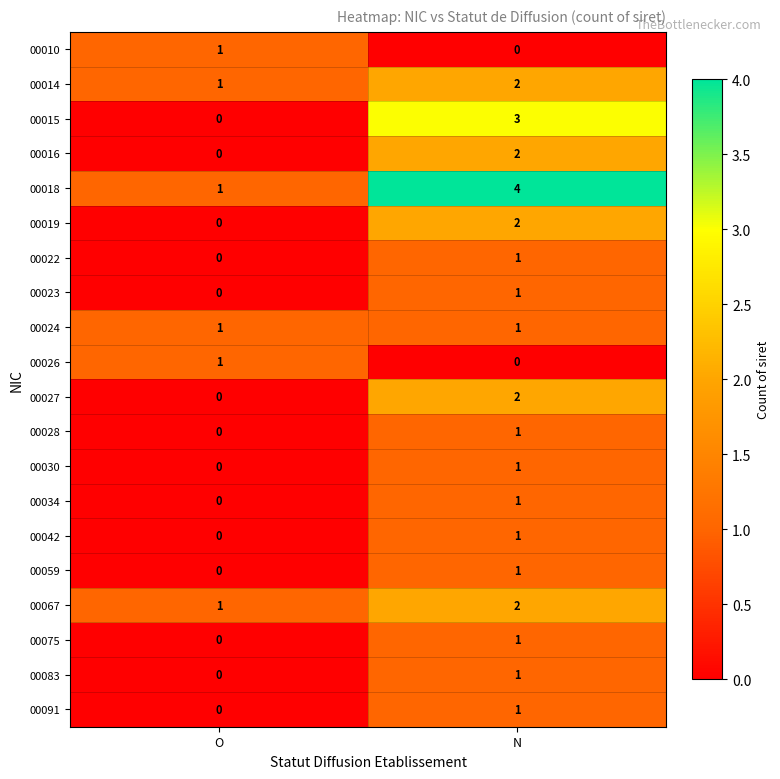

True or false: 00015 has a value of -2 at O.

False